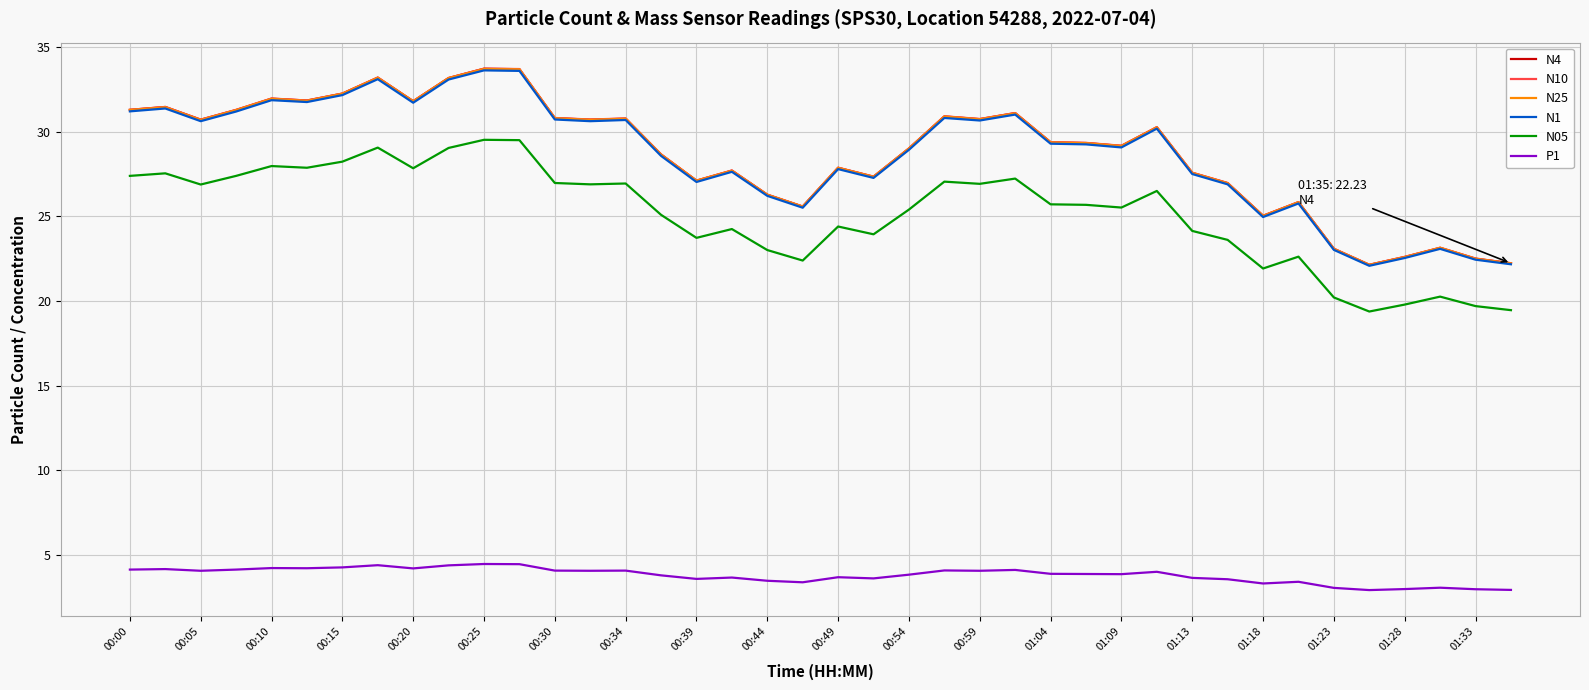

What is the minimum value shown in the chart?

2.9